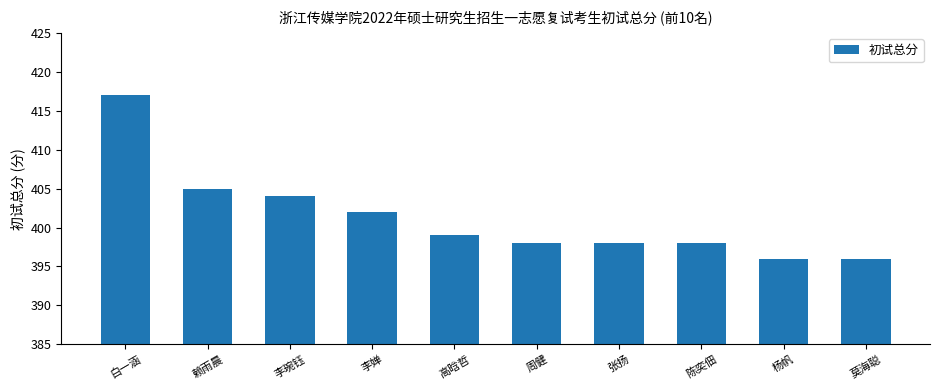

Reading right to left, extract all data points from this chart.

396	396	398	398	398	399	402	404	405	417